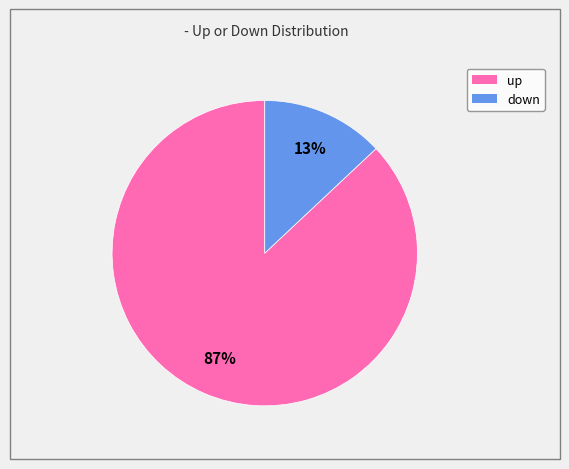

Is it true that up is 80% of the pie?

False